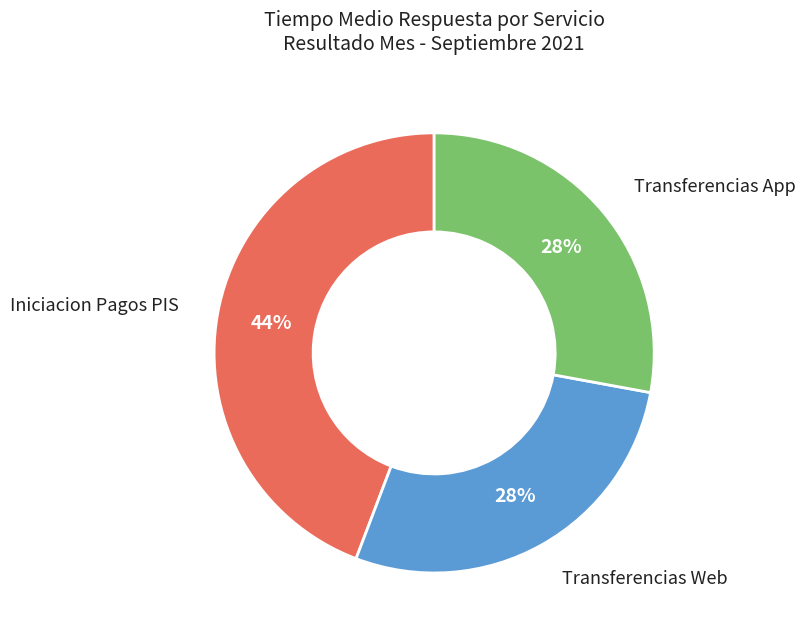

To the nearest percent, what is the difference between the largest and smallest slice percentages?

16%